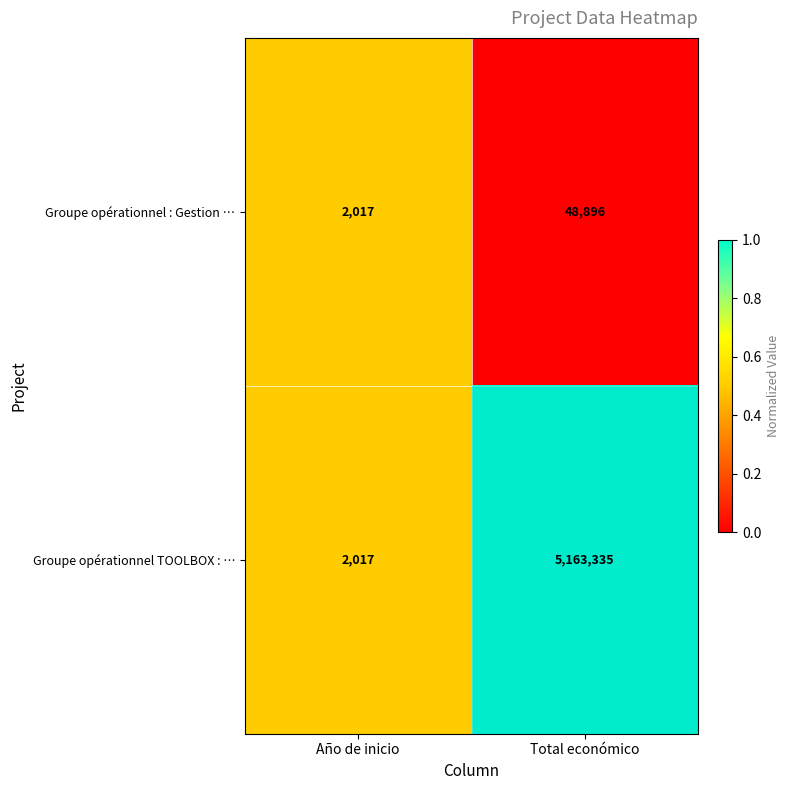

Rank the series by their average value, from highest to lowest.

Groupe opérationnel TOOLBOX : …, Groupe opérationnel : Gestion …